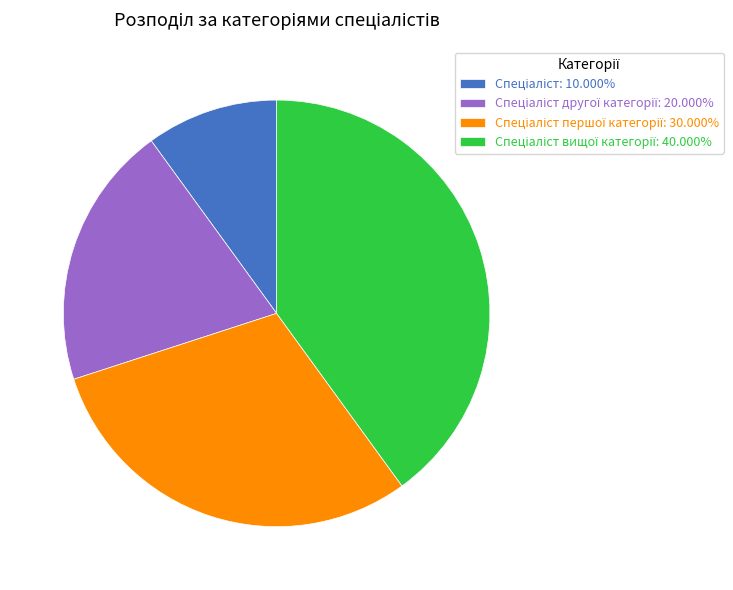

How many slices are in this pie chart?

4